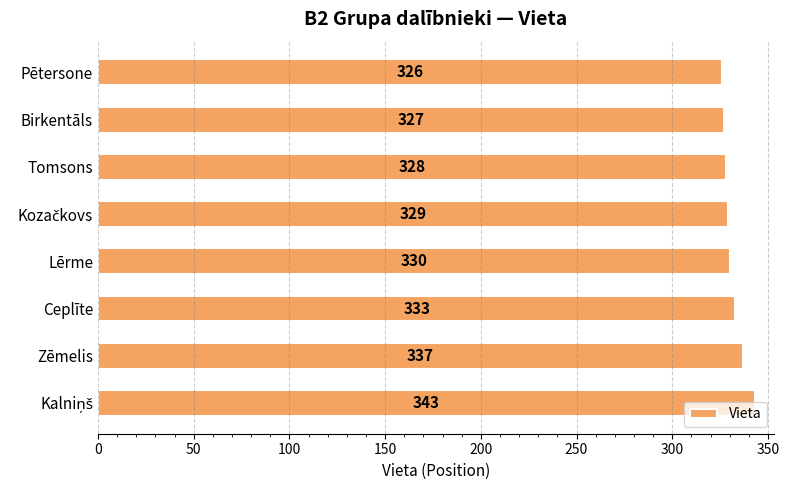

The chart shows a value of 477 at Lērme. True or false?

False